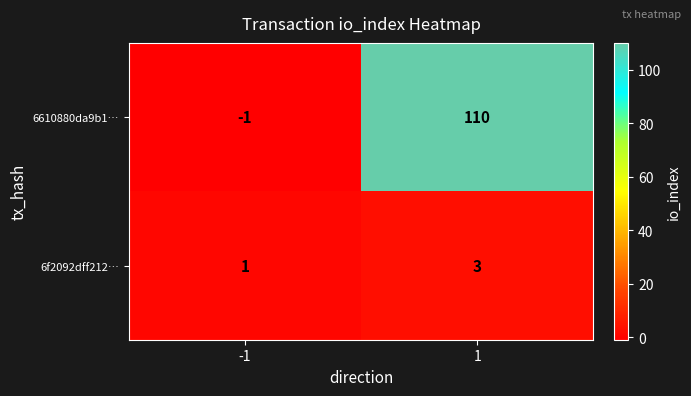

Reading left to right, extract all data points from this chart.

6610880da9b1…: -1	110
6f2092dff212…: 1	3